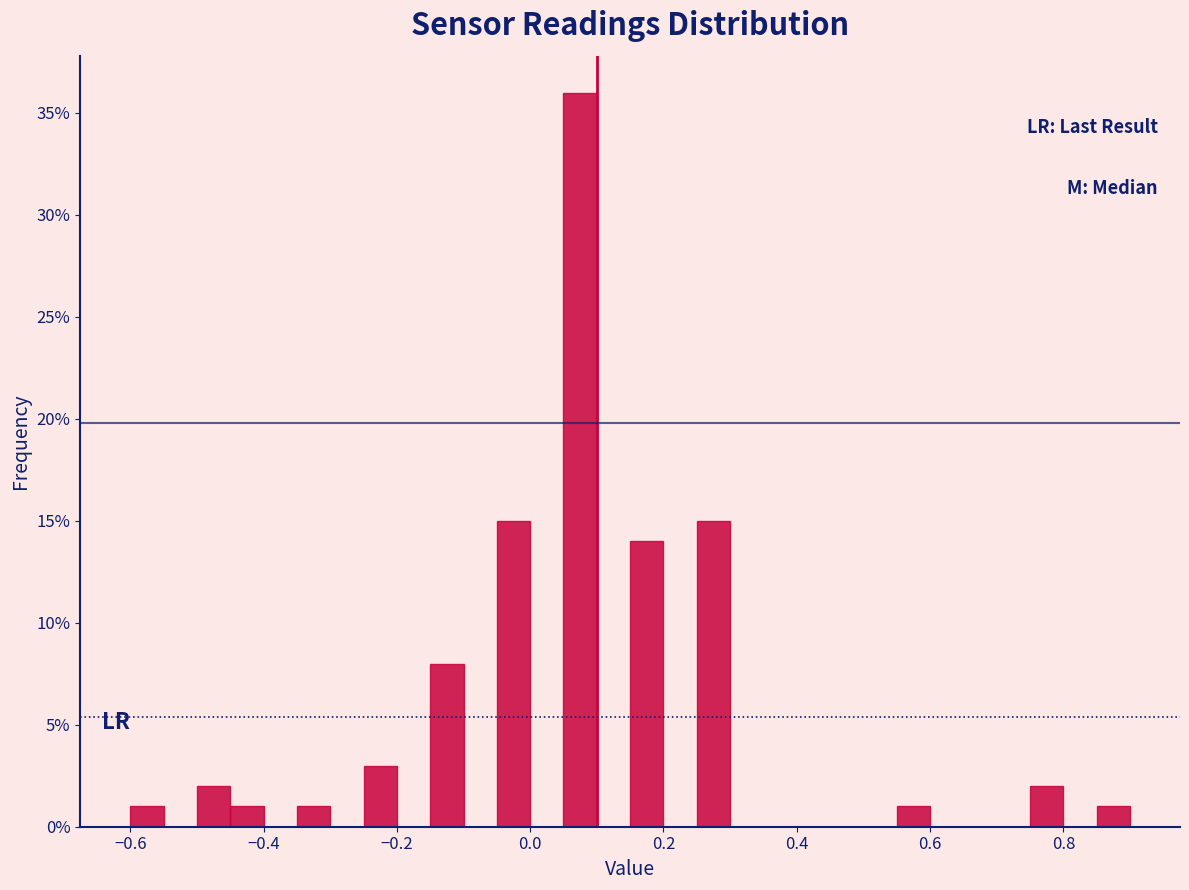

Read against the x-axis, roughly where is the centre of the tallest bar?

0.08